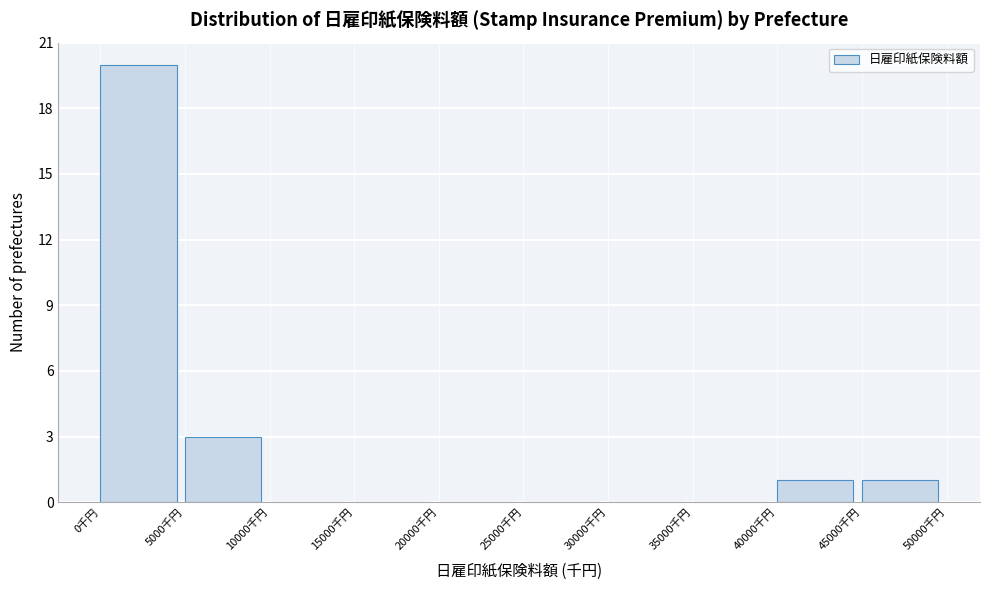

What is the height of the bar covering 5000 to 10000 on the x-axis? The values are not printed on the chart, so give them approximately, as read against the axis.

3